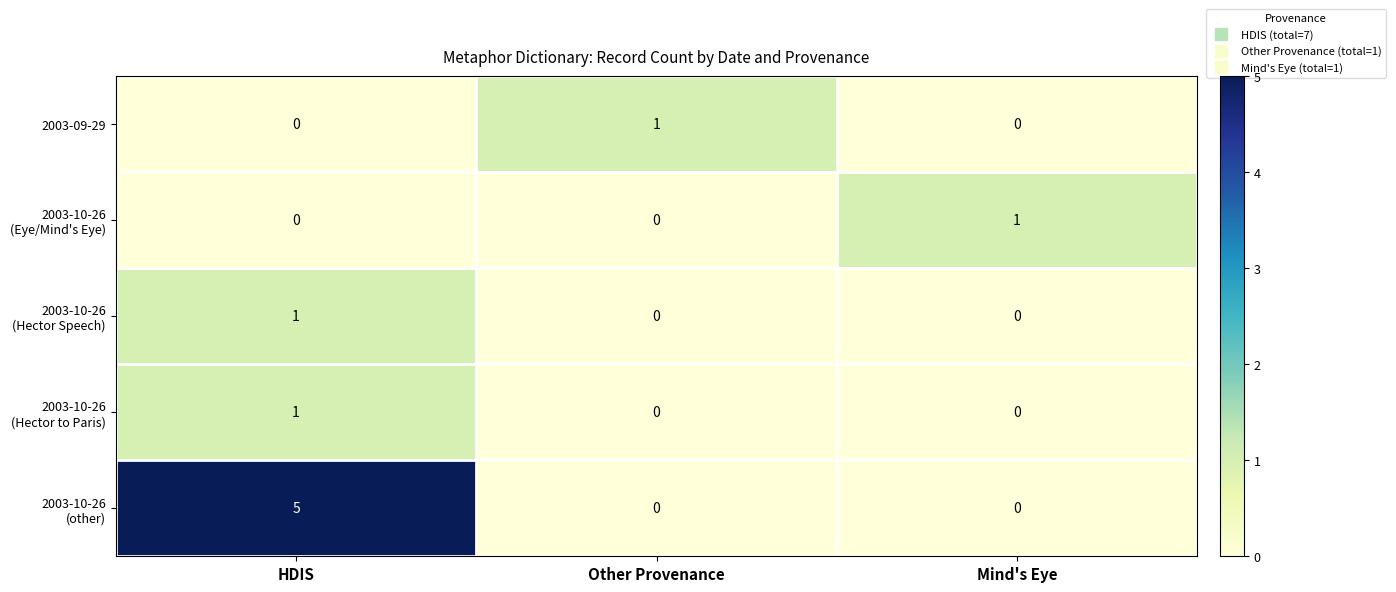

At which category is the sum across all series the highest?

HDIS